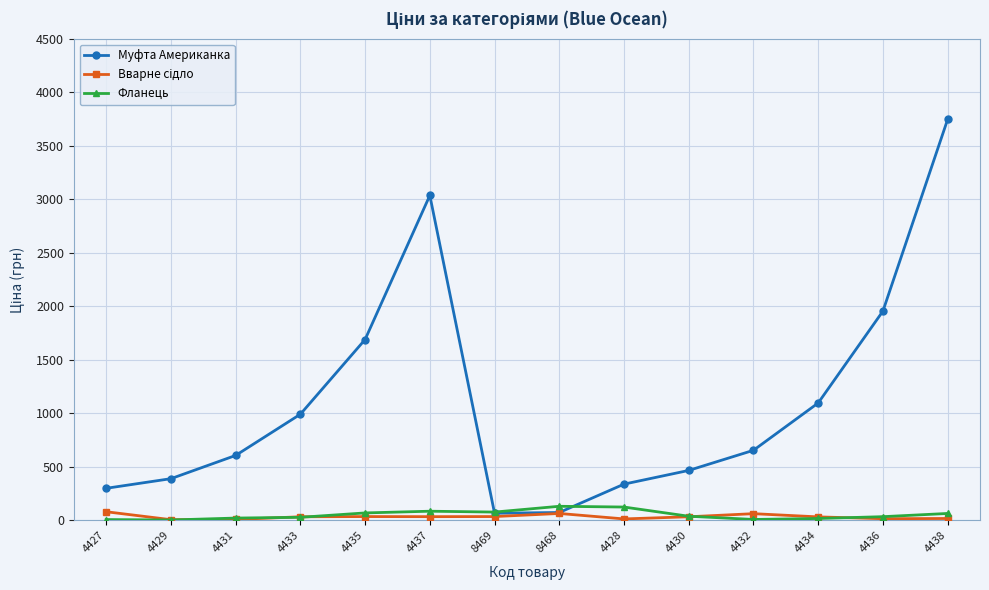

What is the label of the 10th point from the left?

4430